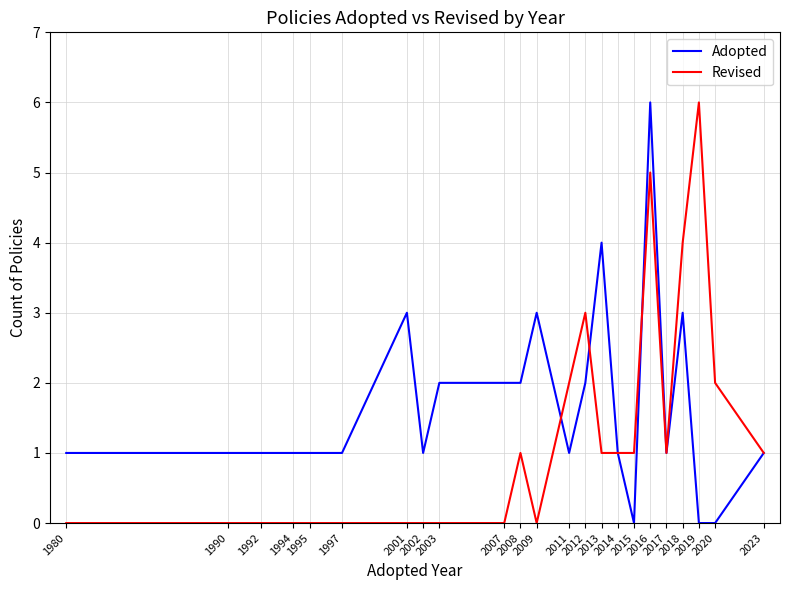

What is the maximum value for Revised?

6